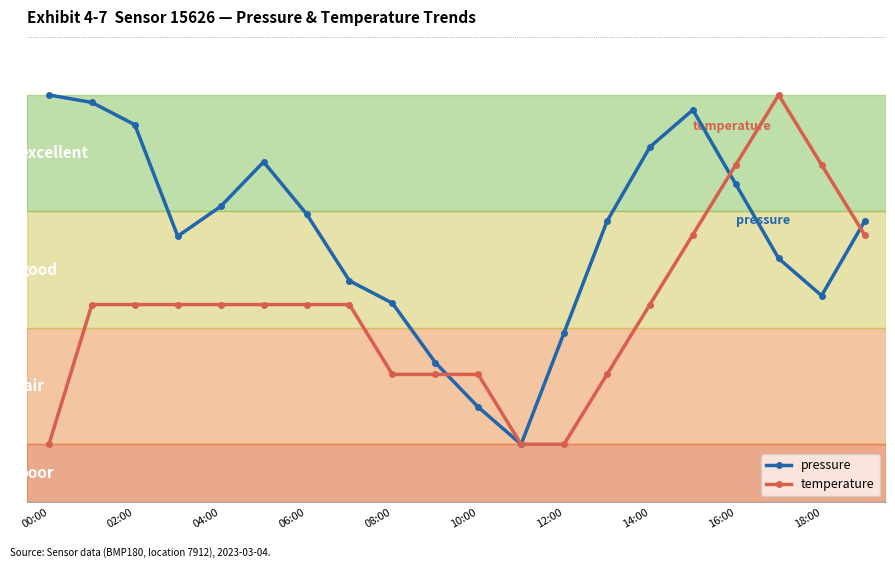

True or false: temperature has more than 0 points higher than both neighbors.

True